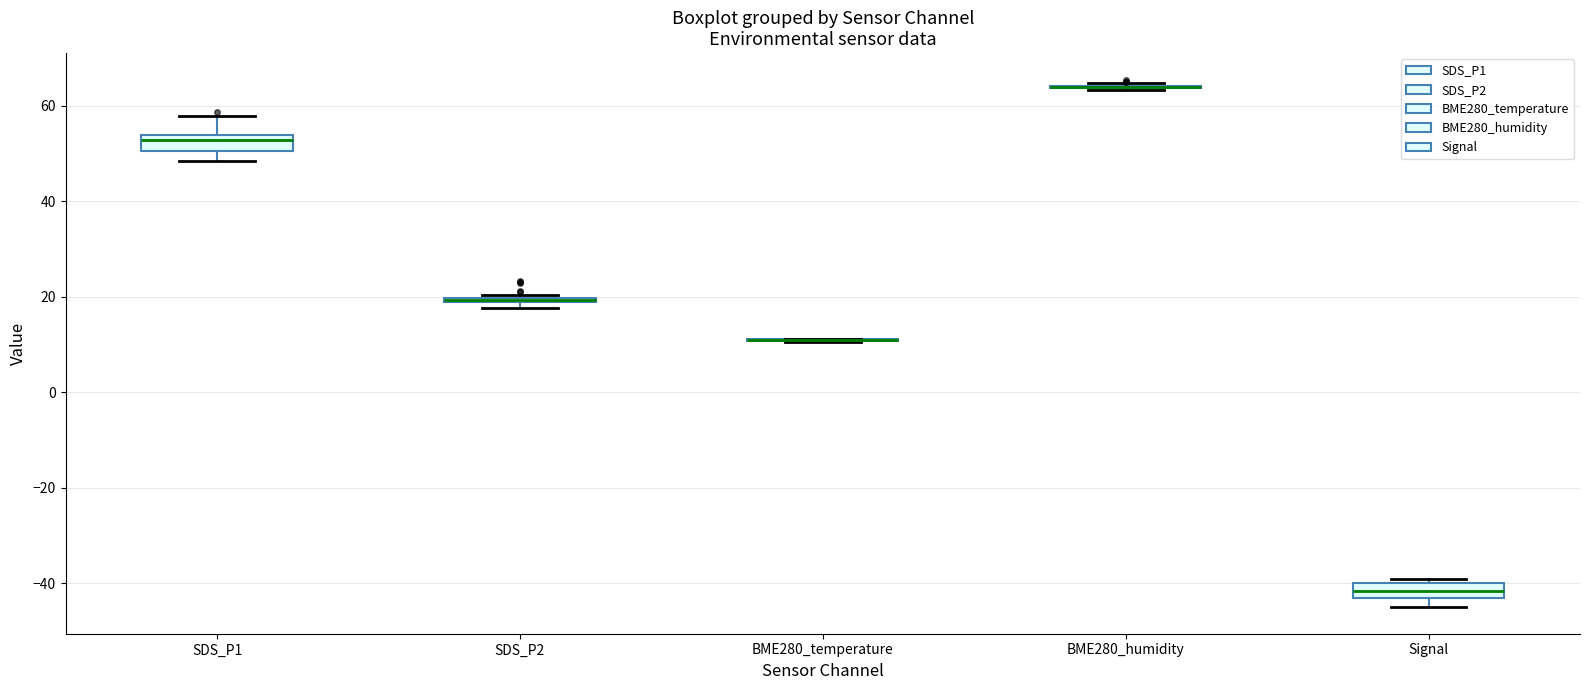

Where is the lower edge of the box for SDS_P2 on the y-axis? The values are not printed on the chart, so give them approximately, as read against the axis.

18